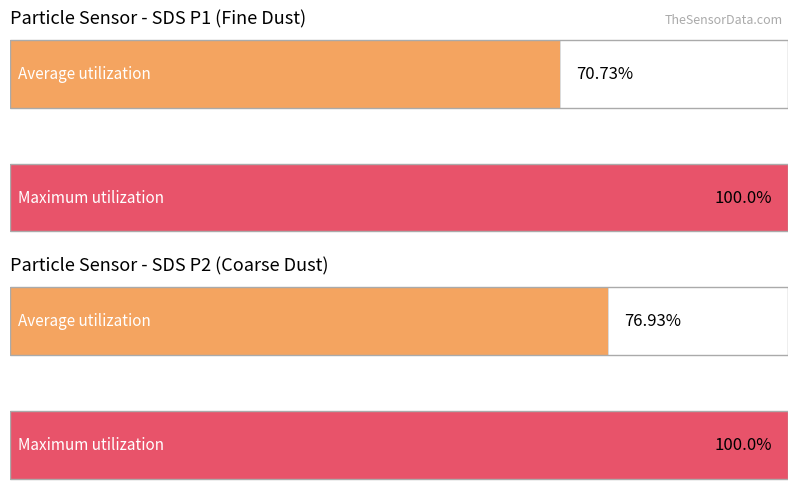

Which series has the largest range (max minus min)?

SDS_P1